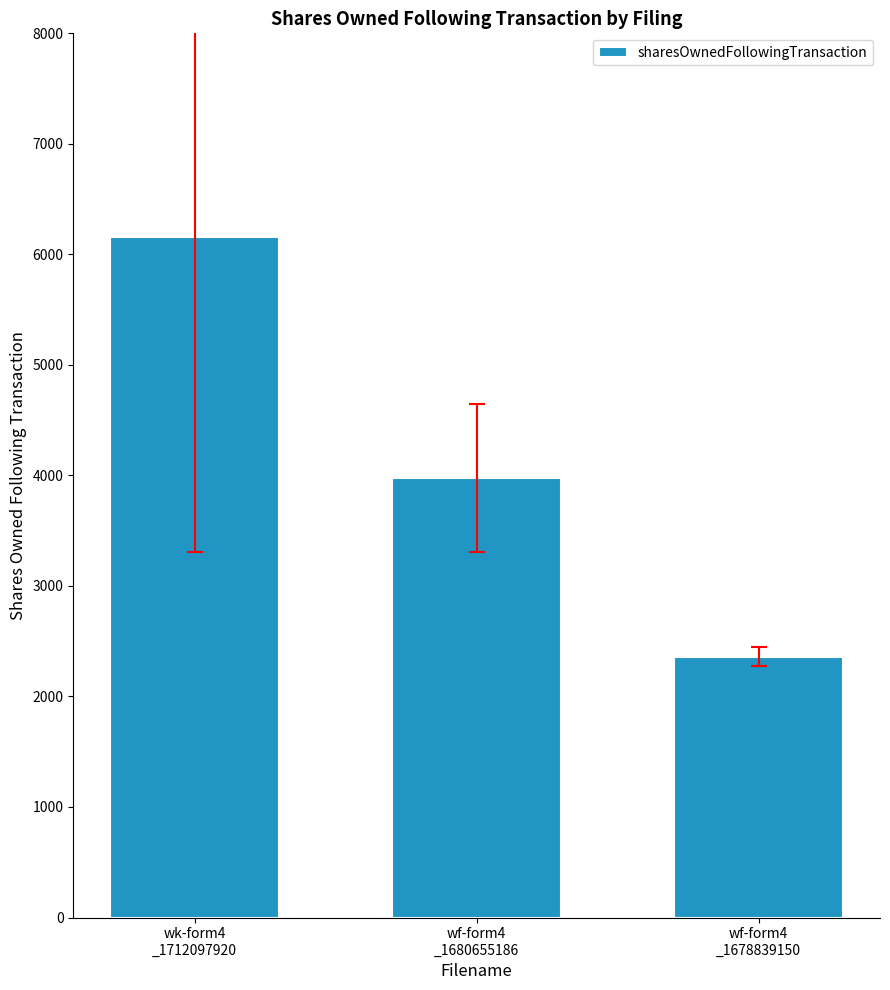

What is the value of the 3rd bar from the left?

2360